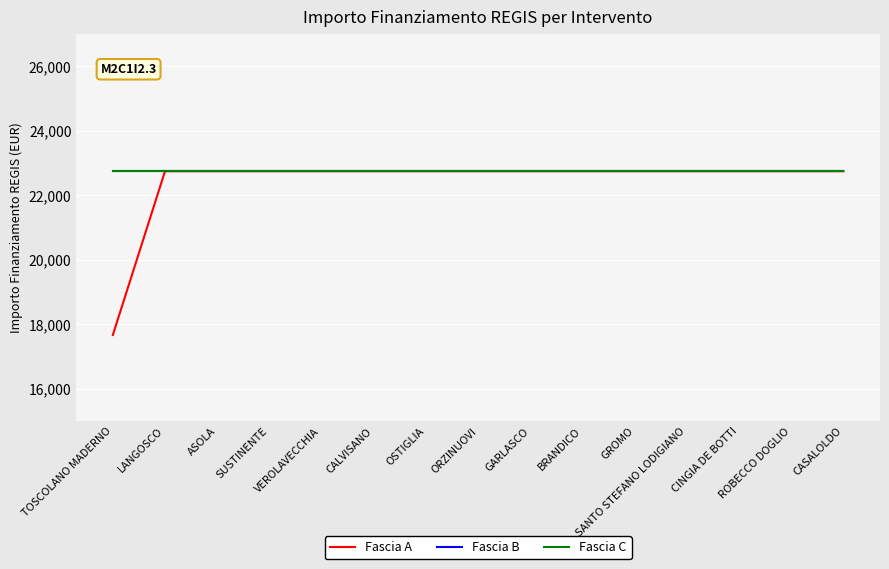

Rank the categories by Fascia B value from lowest to highest.

TOSCOLANO MADERNO, LANGOSCO, ASOLA, SUSTINENTE, VEROLAVECCHIA, CALVISANO, OSTIGLIA, ORZINUOVI, GARLASCO, BRANDICO, GROMO, SANTO STEFANO LODIGIANO, CINGIA DE BOTTI, ROBECCO DOGLIO, CASALOLDO